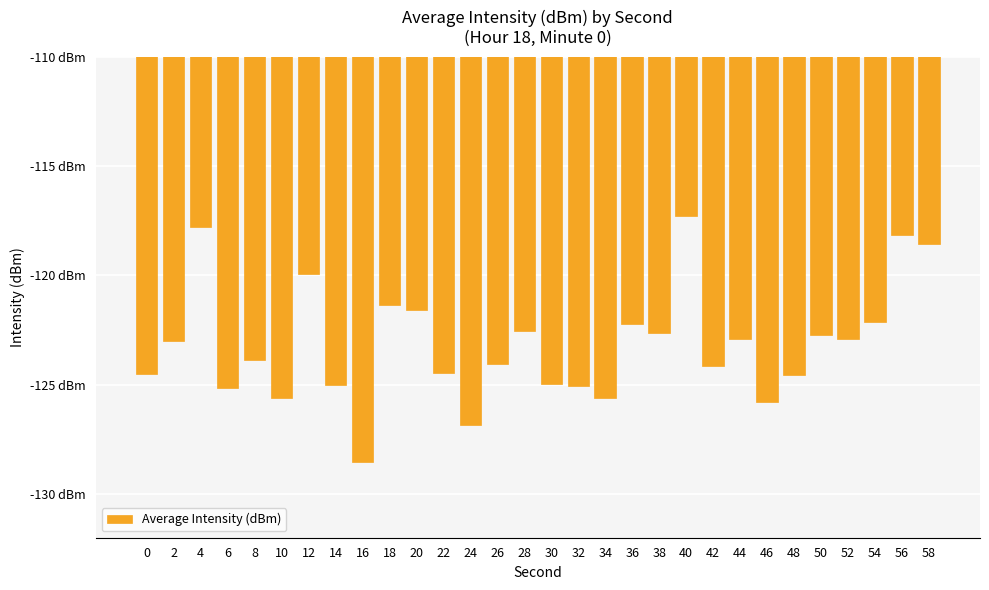

Does the chart contain stacked bars?

No